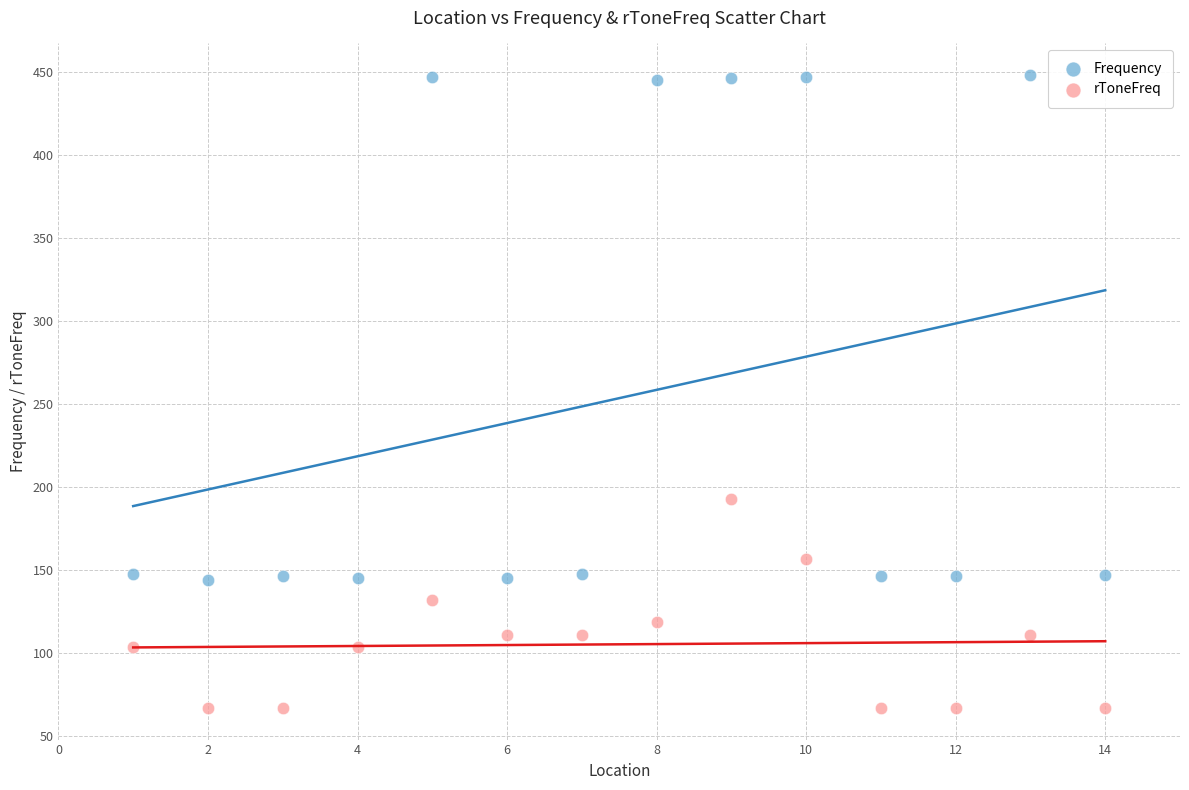

Which series has the widest spread of Y values?

Frequency